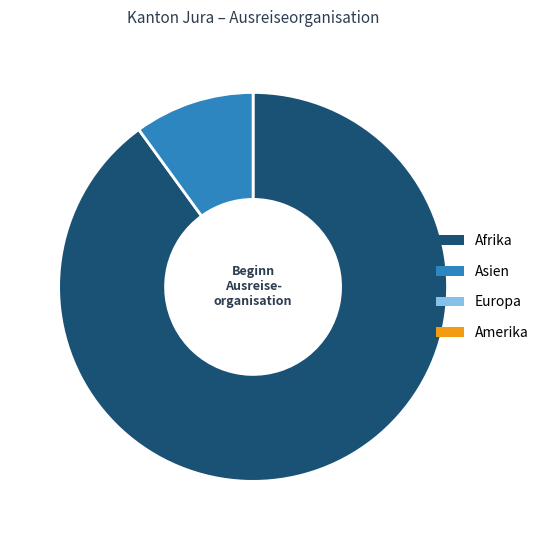

Is there a majority slice in this chart?

Yes